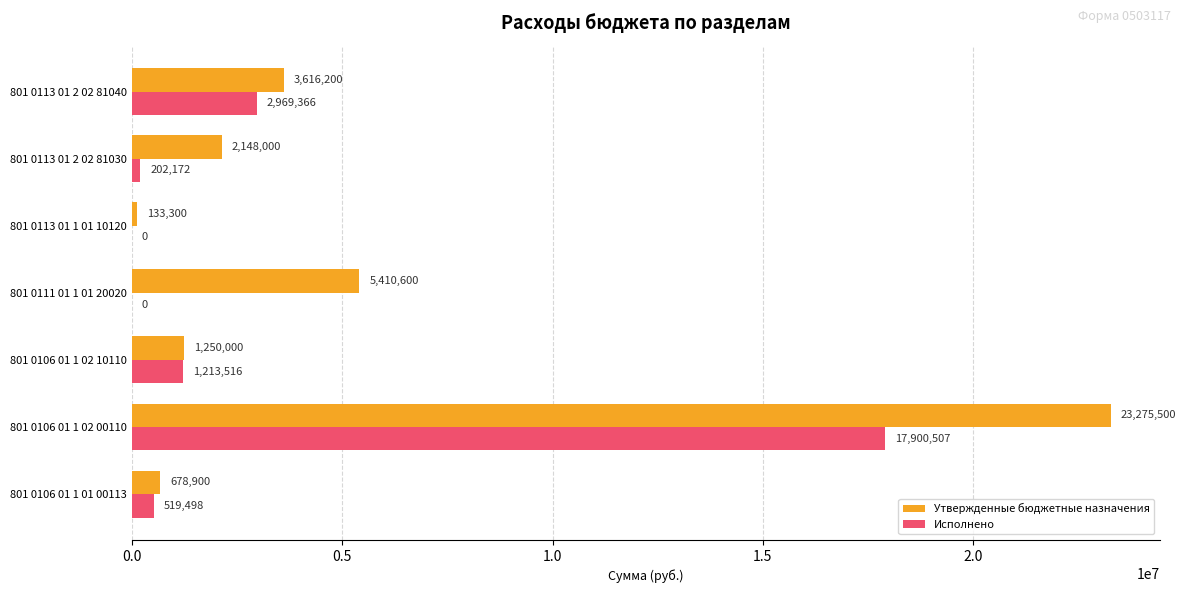

What is the approximate value of Исполнено at 801 0113 01 2 02 81030?

202172.0